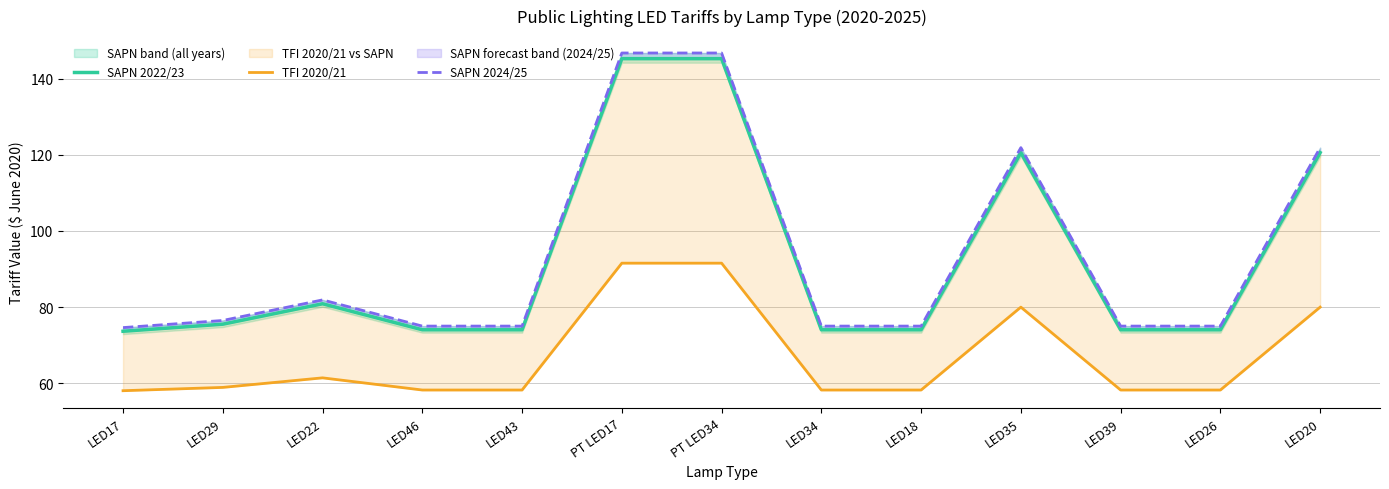

Is this an area chart (filled region under the line)?

No